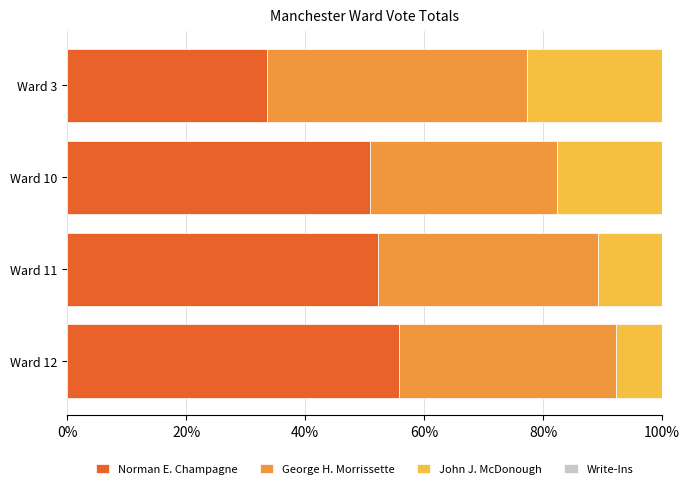

Which category has the highest value in the Norman E. Champagne series?

Ward 12